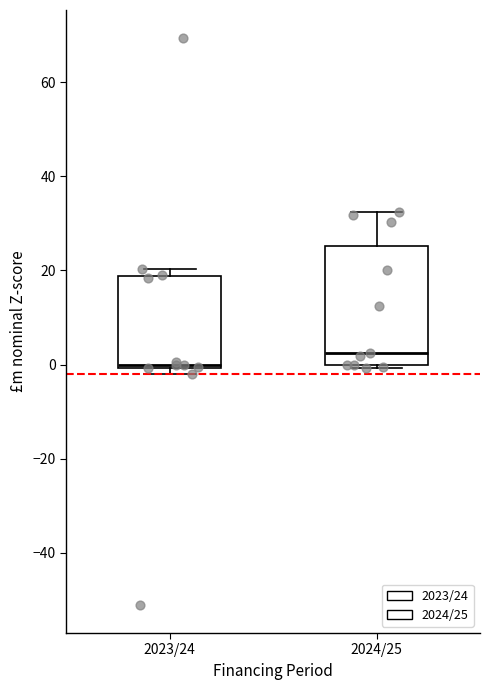

Which box has the lowest median line?

2023/24